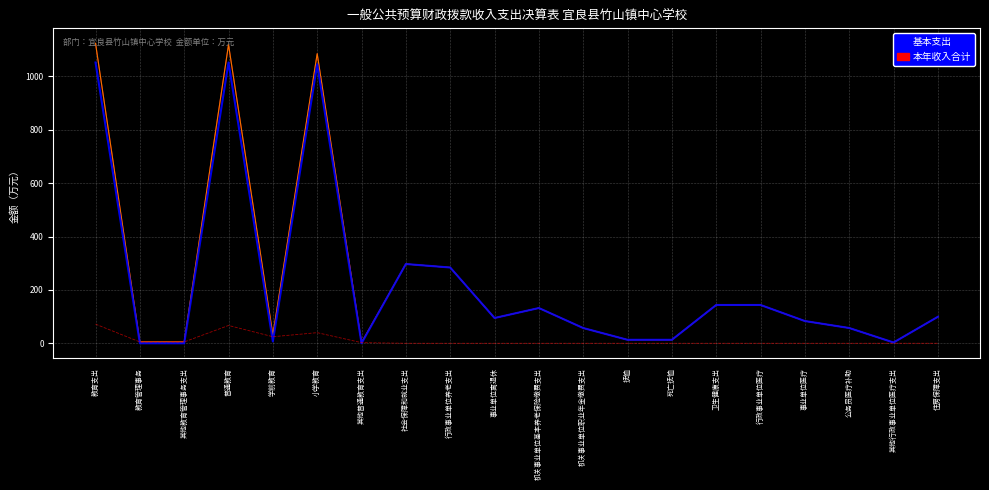

Reading left to right, transcribe all the data shown in this chart.

本年收入合计: 1123.8	5.0	5.0	1118.8	31.5	1084.9	2.4	296.9	283.9	94.7	132.1	57.1	13.0	13.0	143.5	143.5	83.3	57.2	3.0	99.3
本年支出合计: 1123.8	5.0	5.0	1118.8	31.5	1084.9	2.4	296.9	283.9	94.7	132.1	57.1	13.0	13.0	143.5	143.5	83.3	57.2	3.0	99.3
基本支出: 1052.0	0.0	0.0	1052.0	6.9	1045.1	0.0	296.9	283.9	94.7	132.1	57.1	13.0	13.0	143.5	143.5	83.3	57.2	3.0	99.3
项目支出: 71.7	5.0	5.0	66.7	24.6	39.8	2.4	0.0	0.0	0.0	0.0	0.0	0.0	0.0	0.0	0.0	0.0	0.0	0.0	0.0